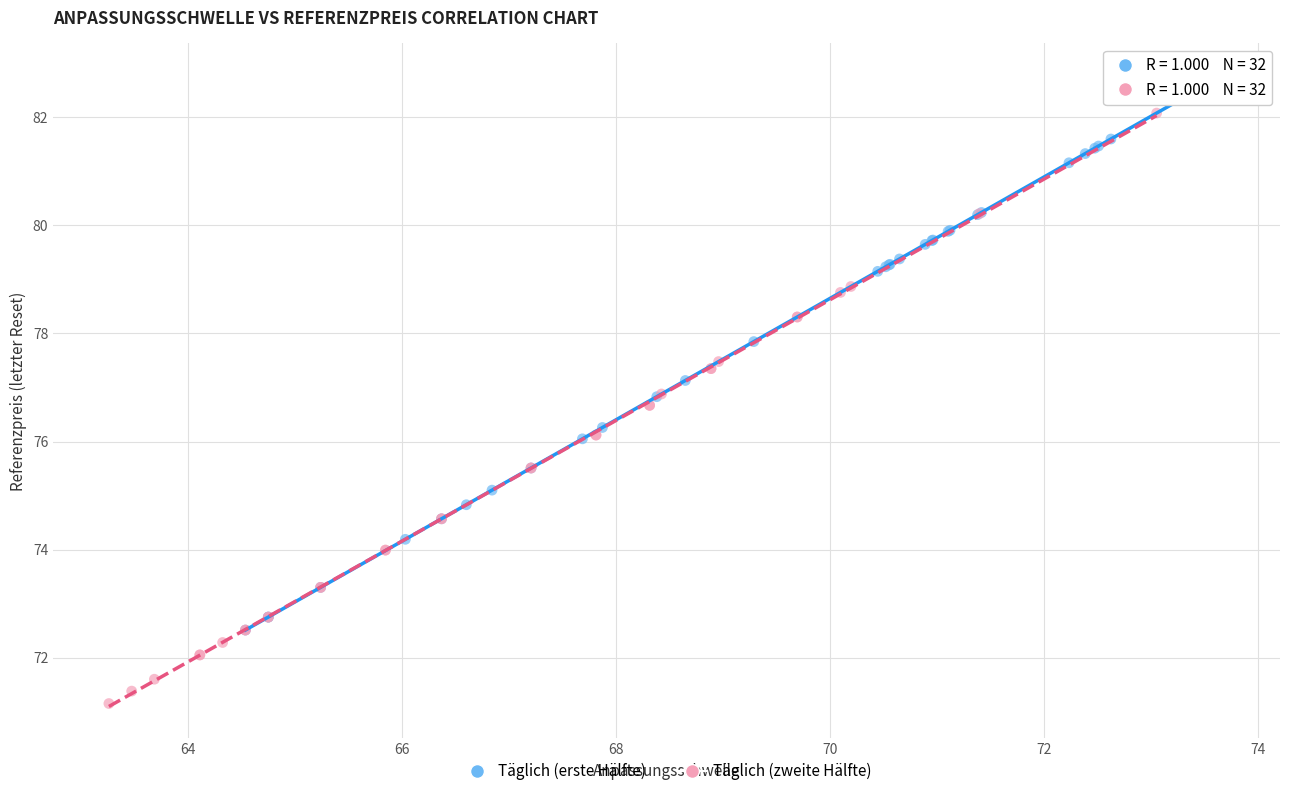

Which series reaches the maximum Y coordinate?

Täglich (erste Hälfte)